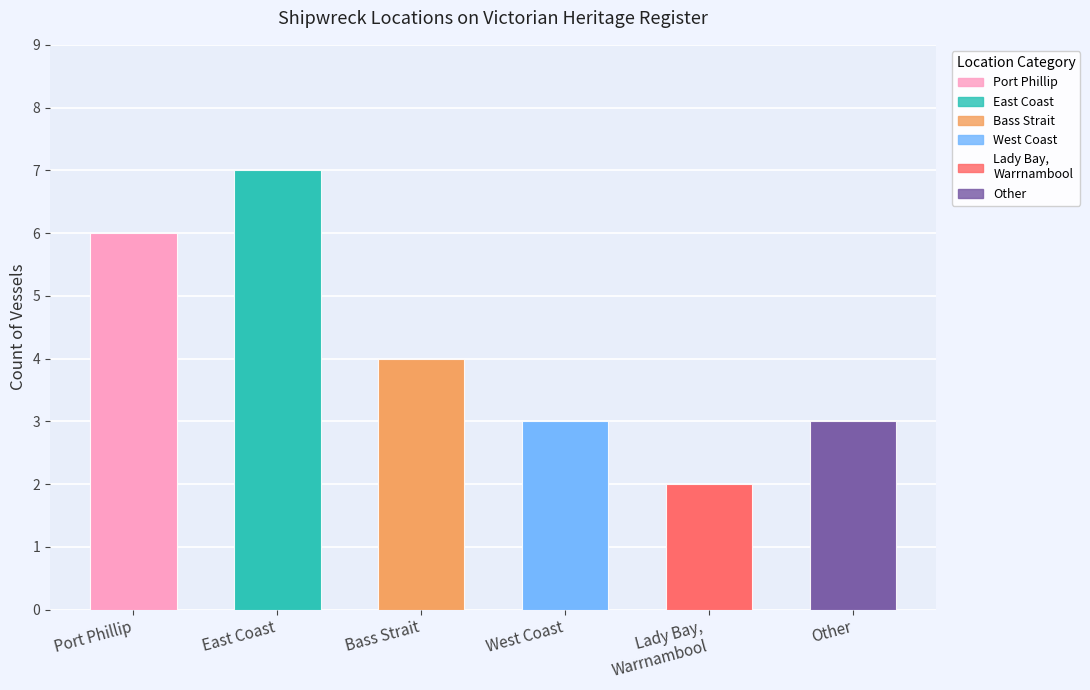

What is the average value?

4